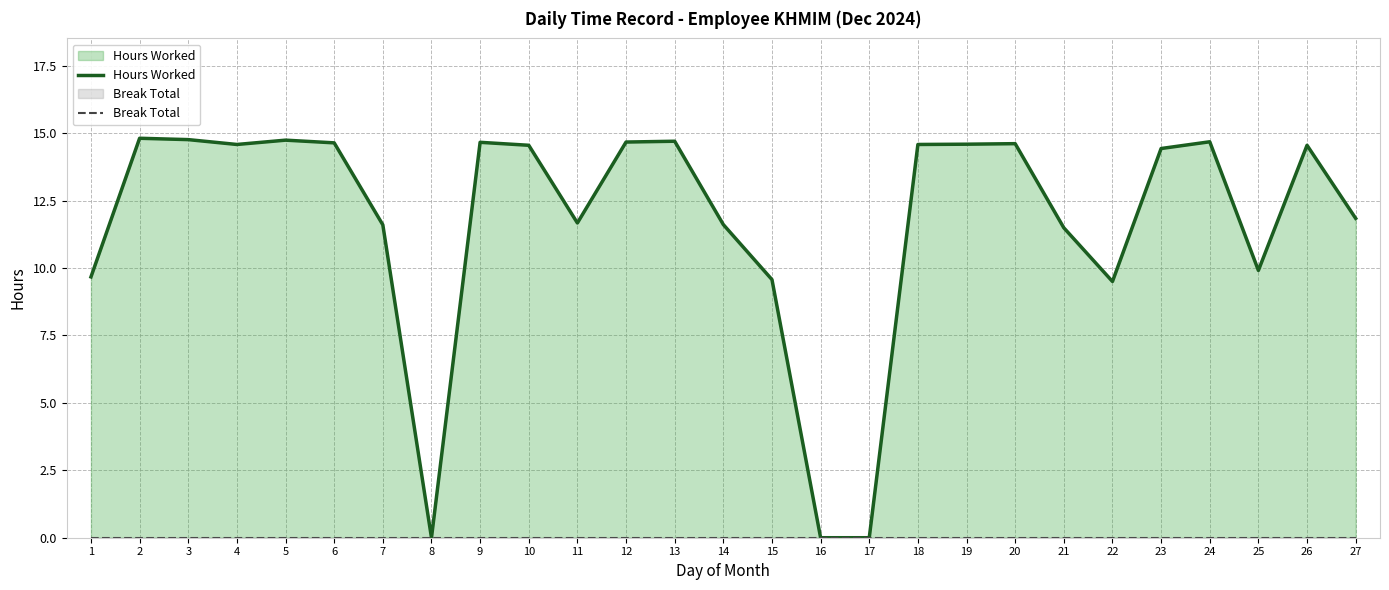

Which category has the lowest value across all series?

8